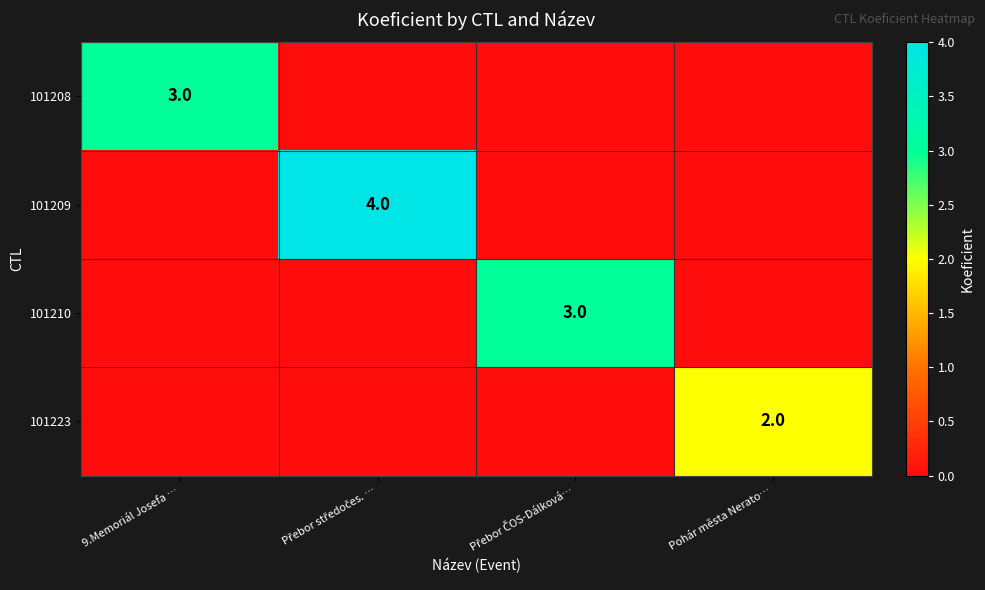

True or false: 101223 has a value of 2 at Pohár města Nerato….

True